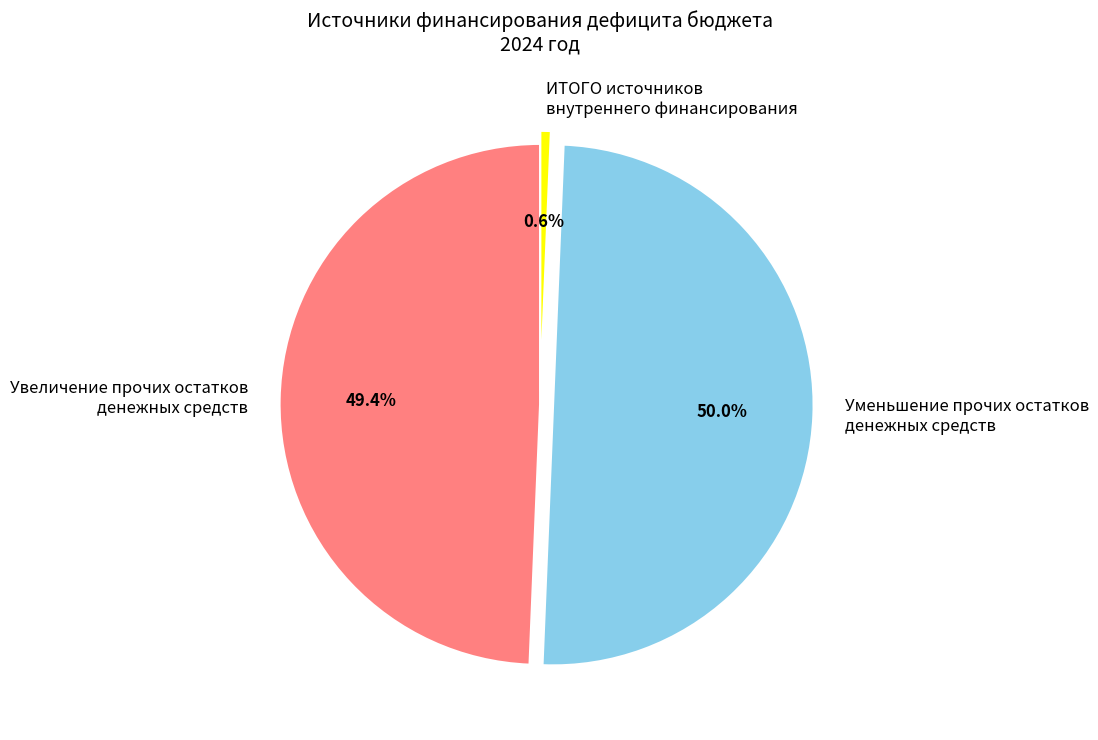

Does Увеличение прочих остатков денежных средств represent more than half of the total?

No